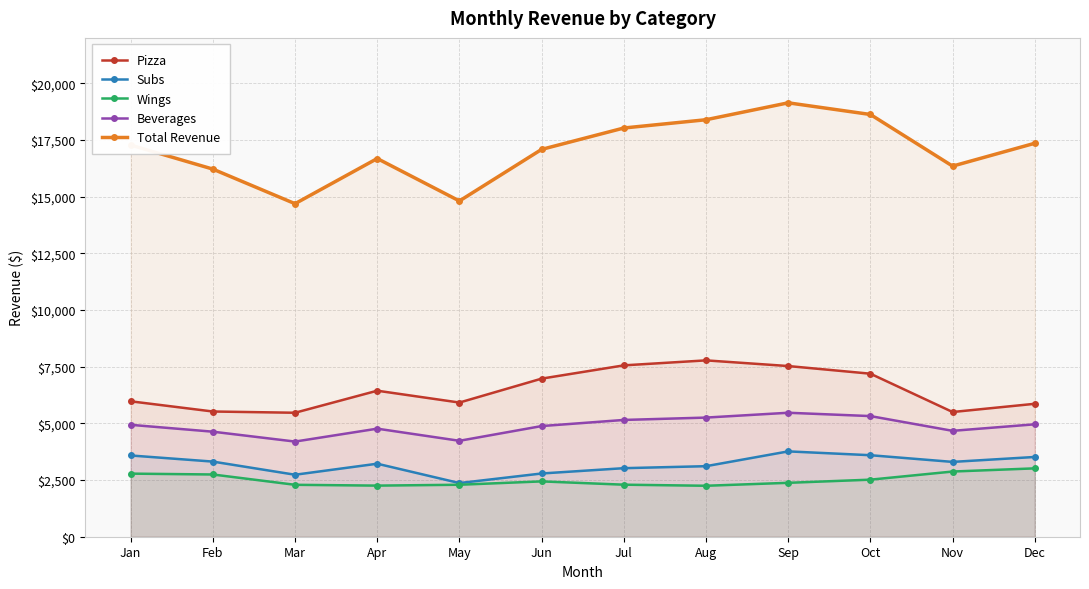

True or false: Wings and Total Revenue cross at least once.

False